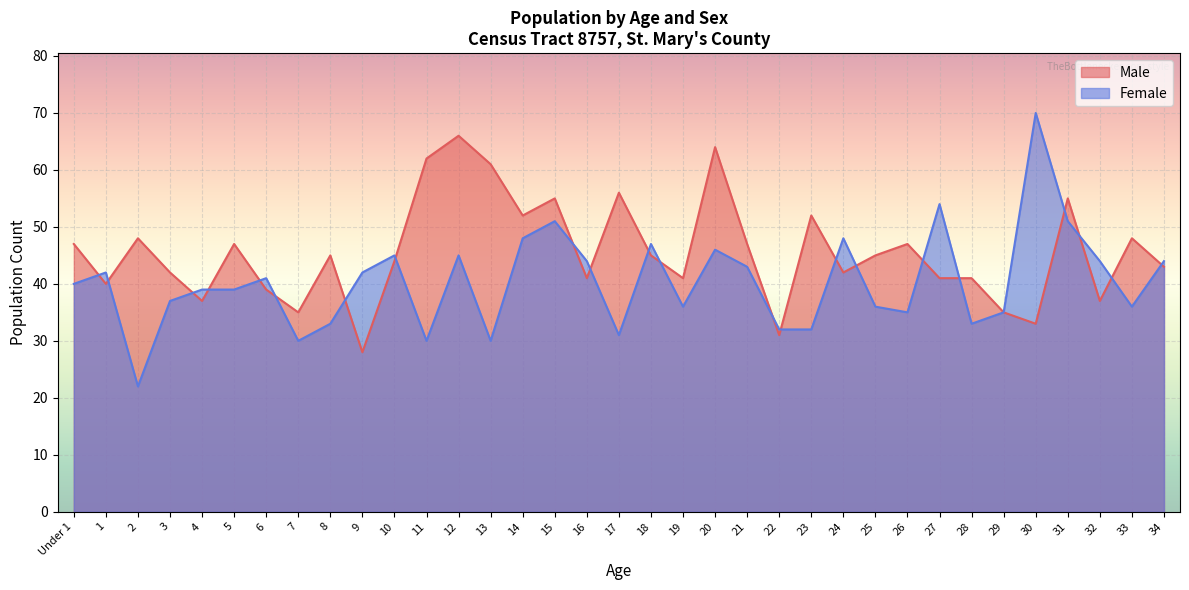

Read the Female value at 14, to the nearest 10.

50